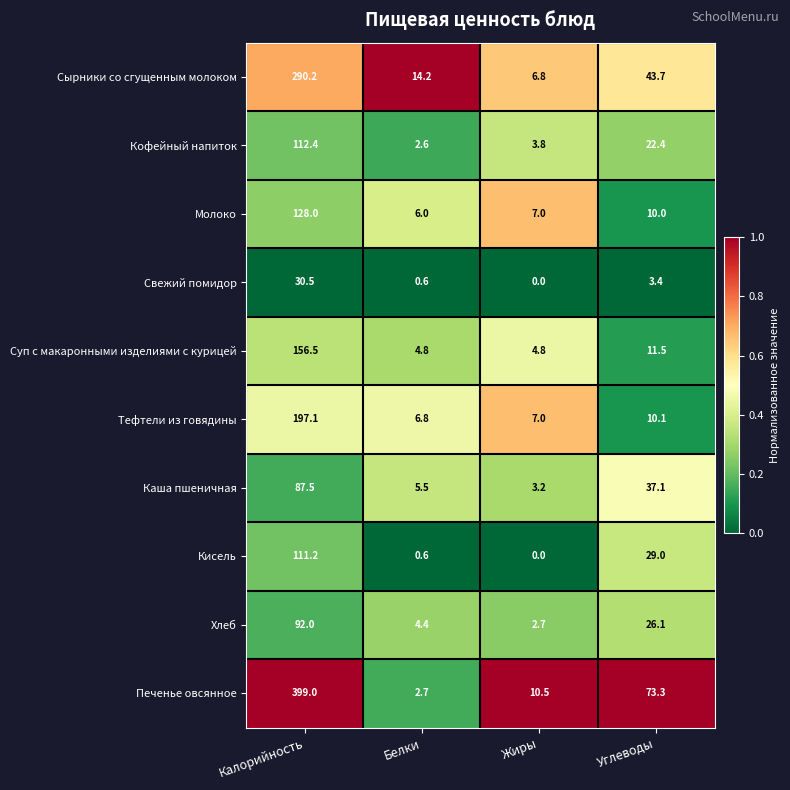

What is the difference between the maximum and minimum values in the Хлеб series?

89.3